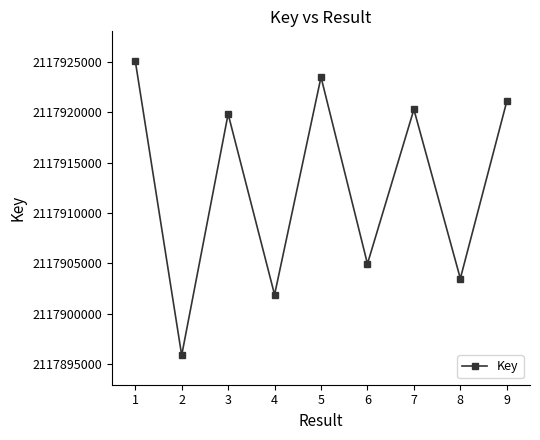

Reading right to left, list all the values displayed in this chart.

2117921097	2117903487	2117920299	2117904951	2117923512	2117901882	2117919847	2117895858	2117925136